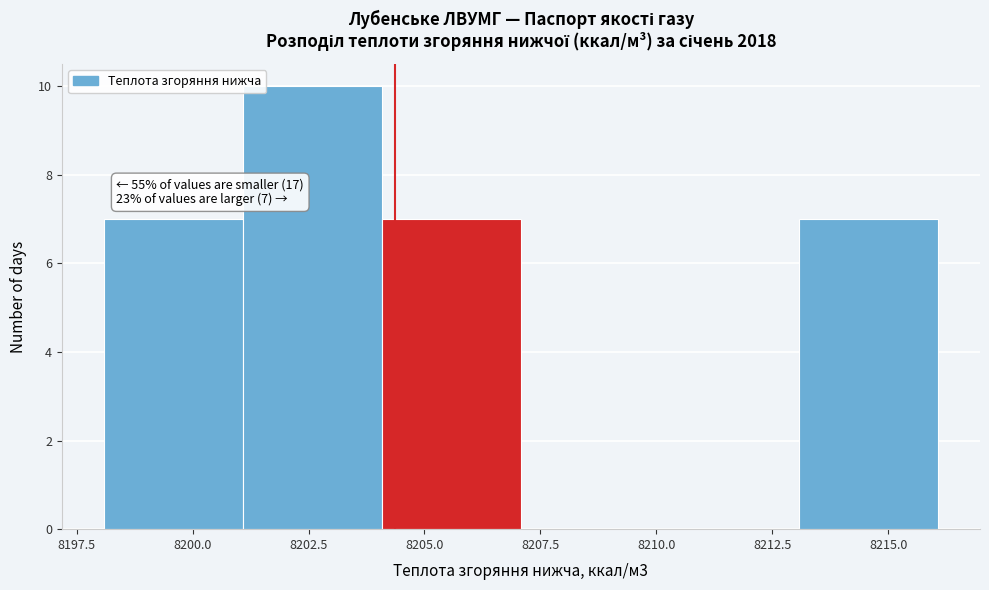

Which range on the x-axis has the tallest bar?

8201 to 8204